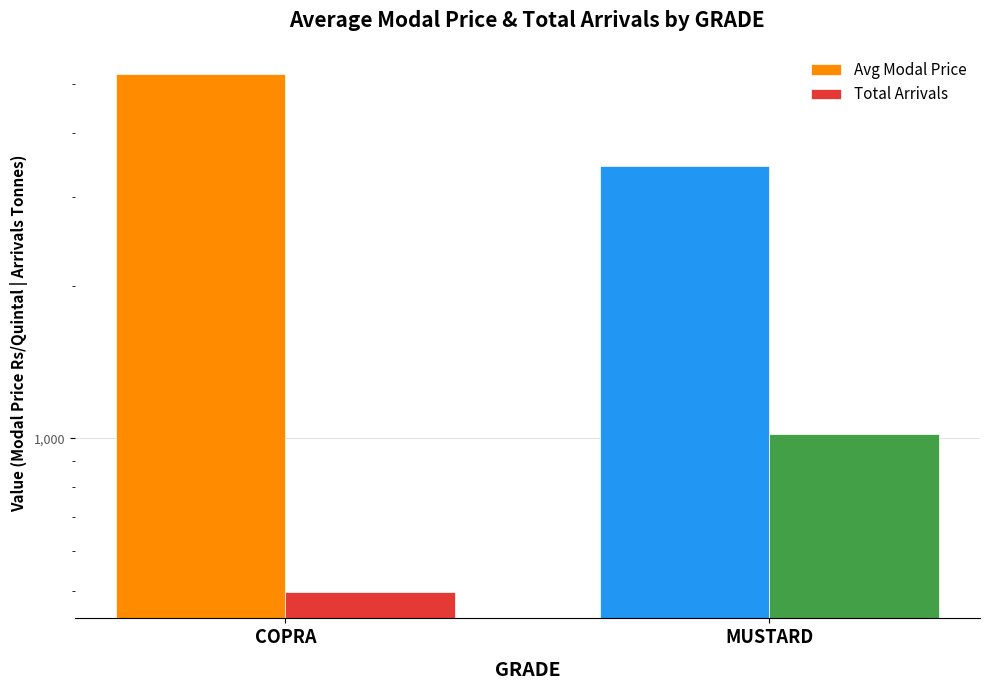

List the labels in order of Total Arrivals value, smallest first.

COPRA, MUSTARD